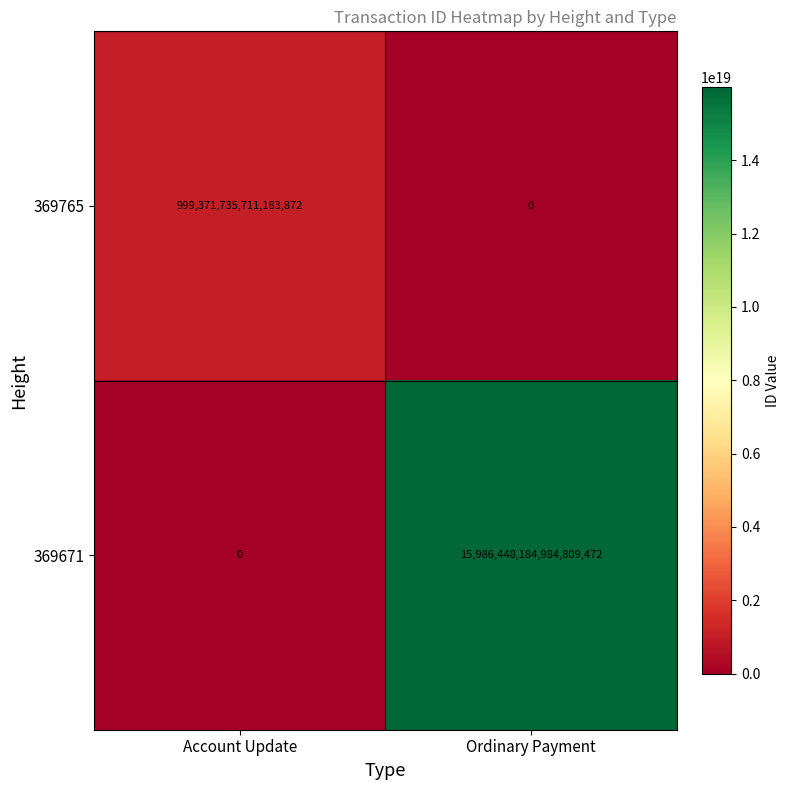

The value of 369671 at Account Update is 0. True or false?

True